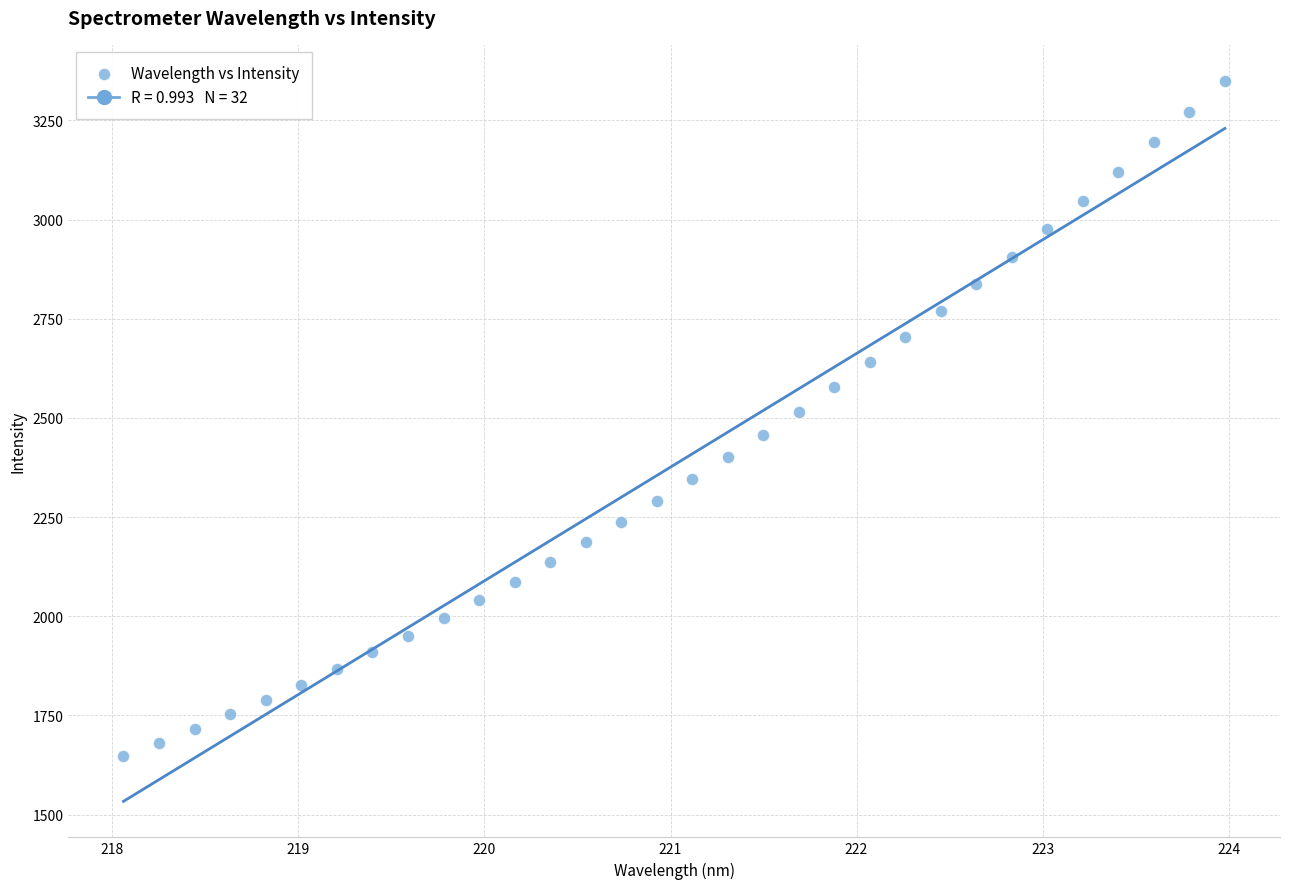

What is the range of X values (max minus min)?

5.9